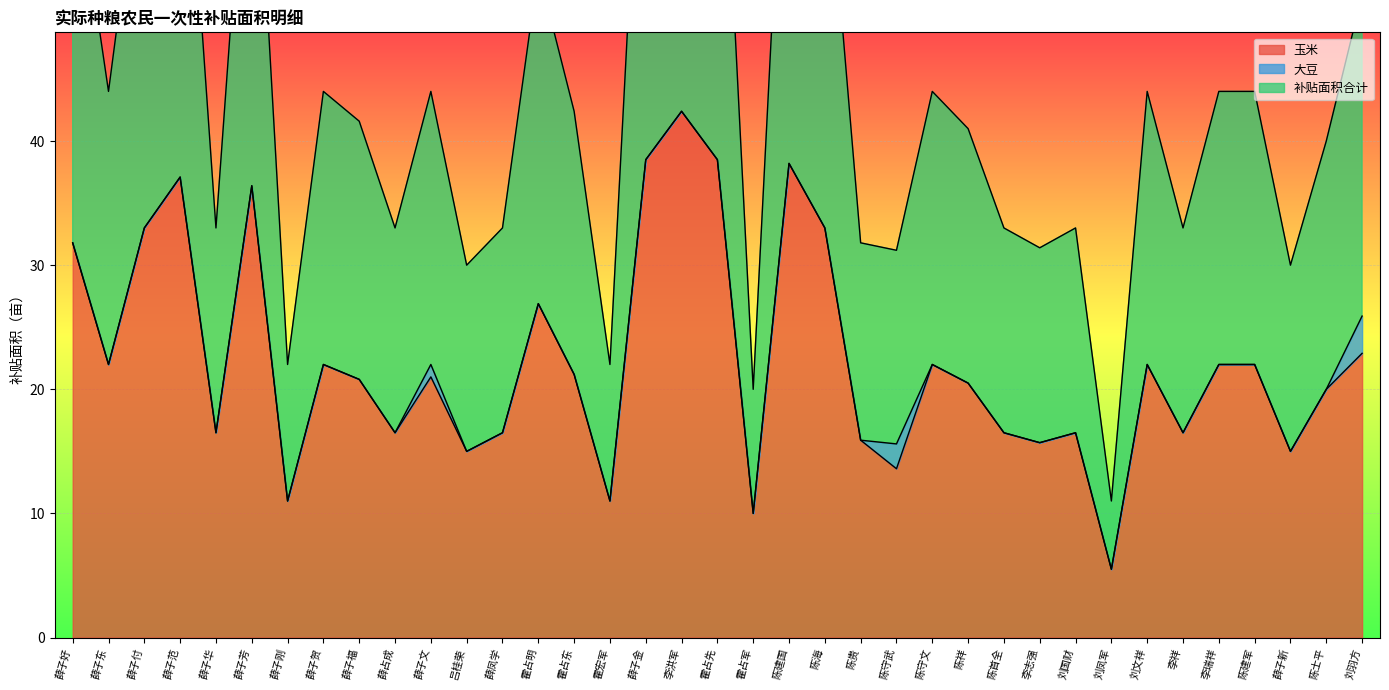

True or false: 补贴面积合计 and 玉米 cross at least once.

False